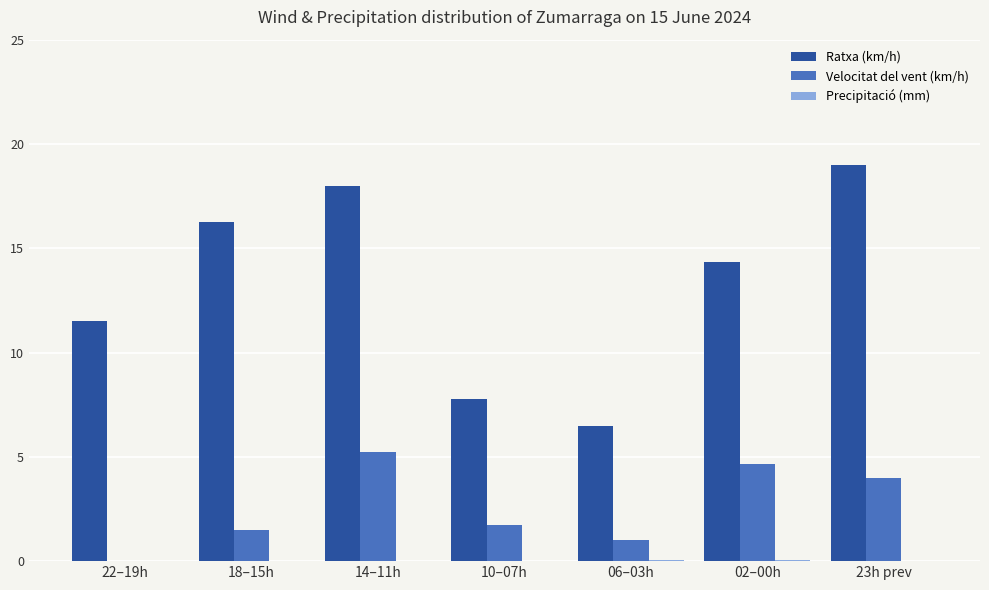

Which series has the largest total across all categories?

Ratxa (km/h)